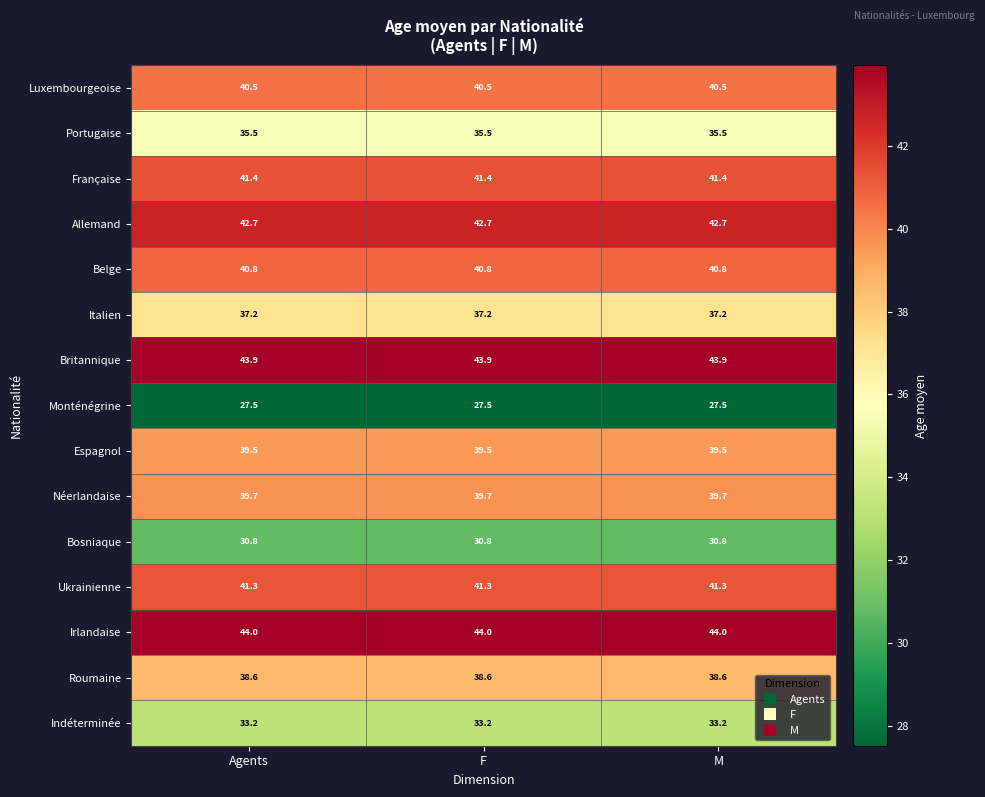

The value of Ukrainienne at M is 57.5. True or false?

False